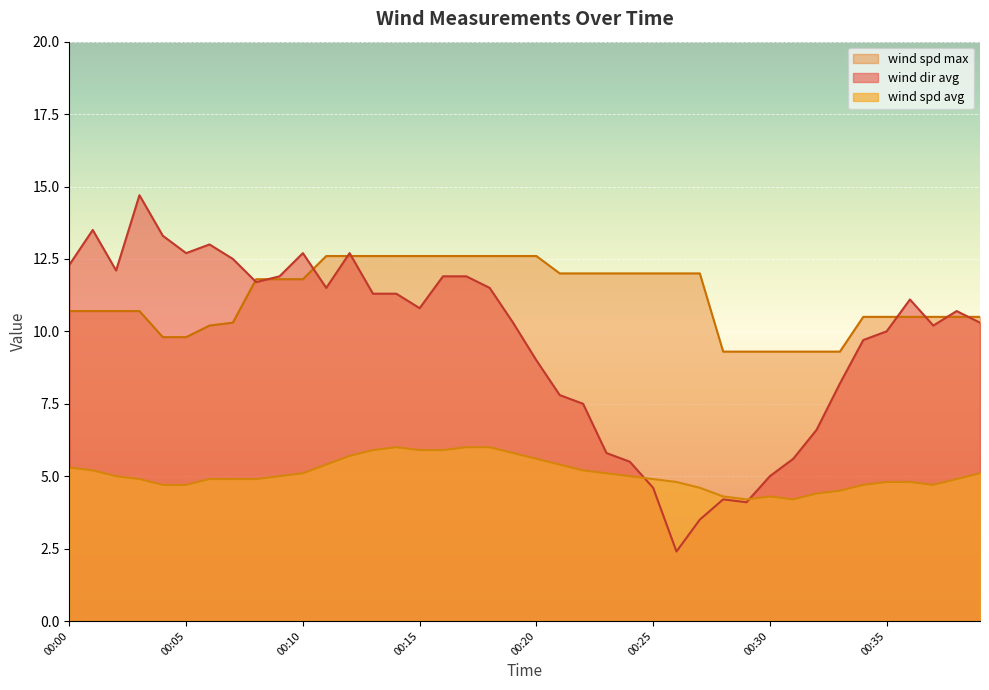

What is the difference between the maximum and minimum values in the wind_spd_max series?

3.3